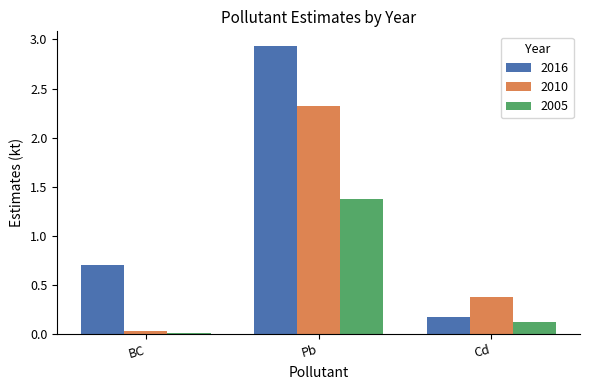

What position from the left is Cd?

3